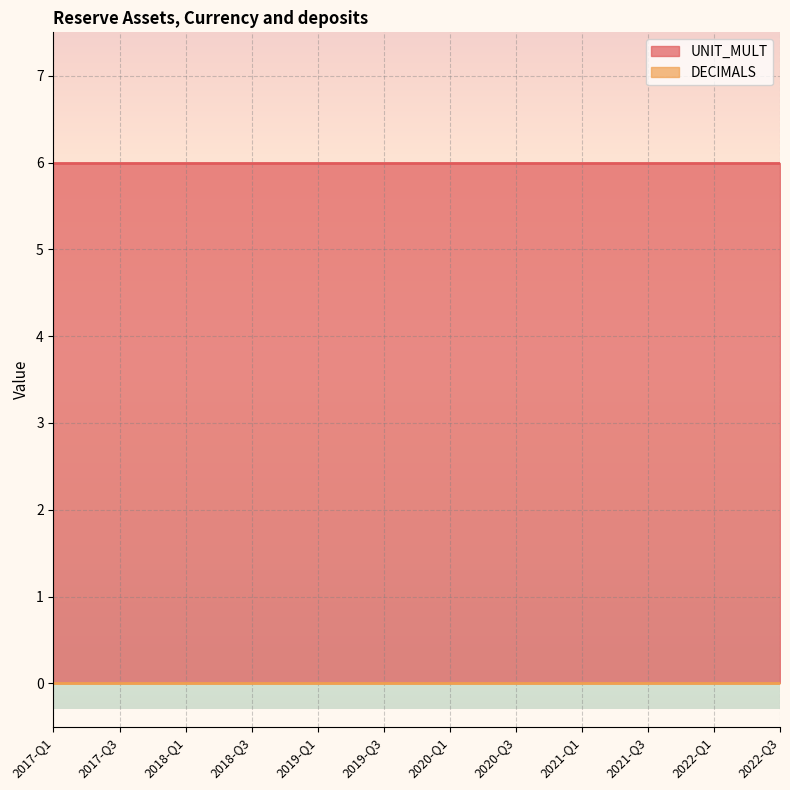

Which series has the largest range (max minus min)?

DECIMALS